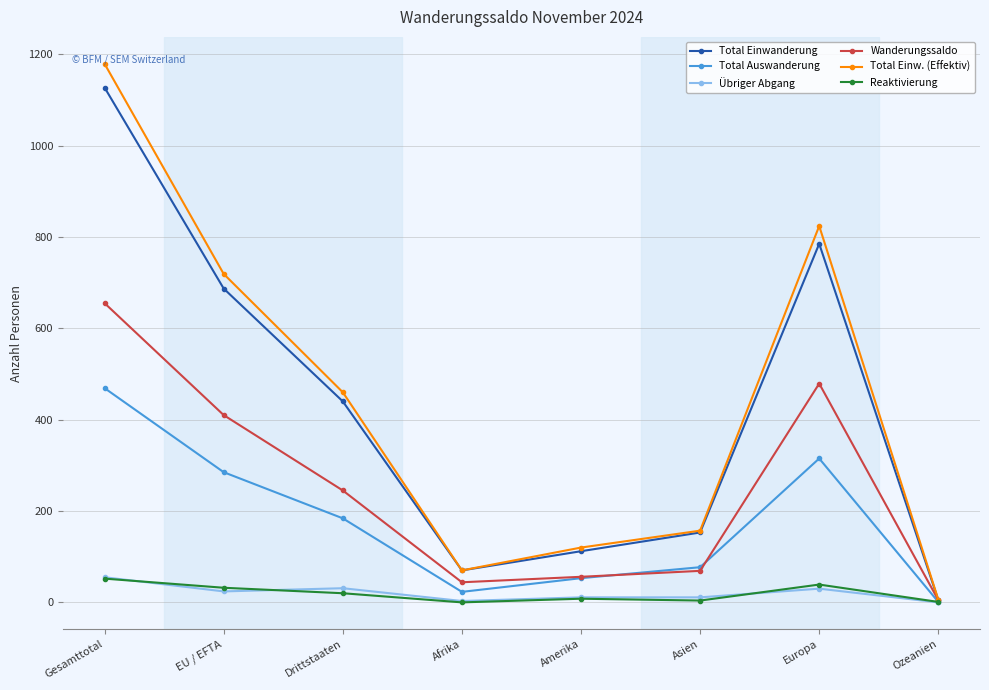

Which label corresponds to the largest value in the chart?

Gesamttotal